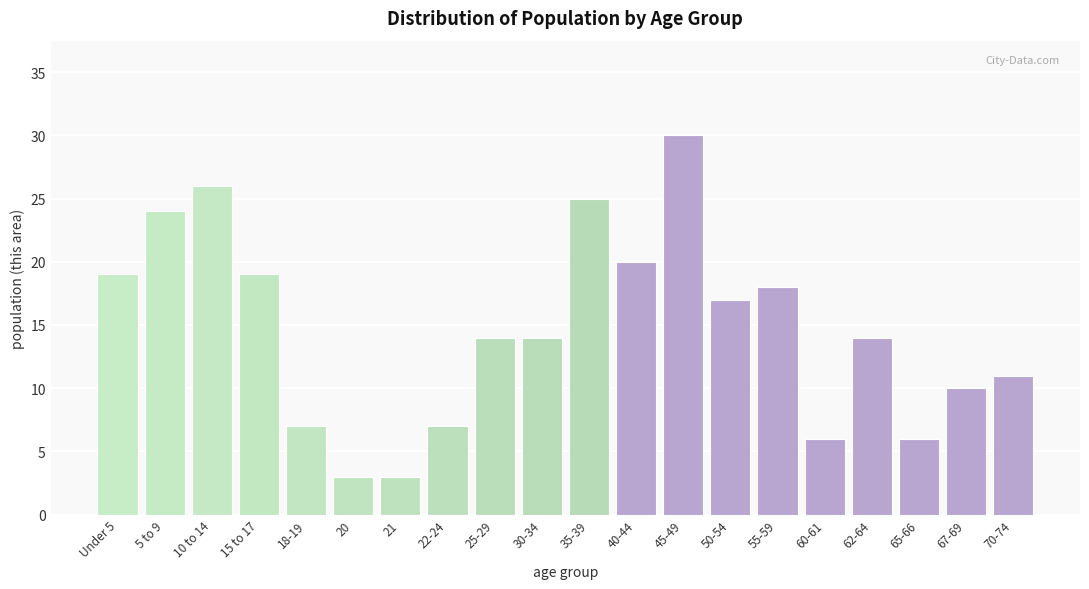

Reading left to right, list all the values displayed in this chart.

Under 5=19	5 to 9=24	10 to 14=26	15 to 17=19	18-19=7	20=3	21=3	22-24=7	25-29=14	30-34=14	35-39=25	40-44=20	45-49=30	50-54=17	55-59=18	60-61=6	62-64=14	65-66=6	67-69=10	70-74=11